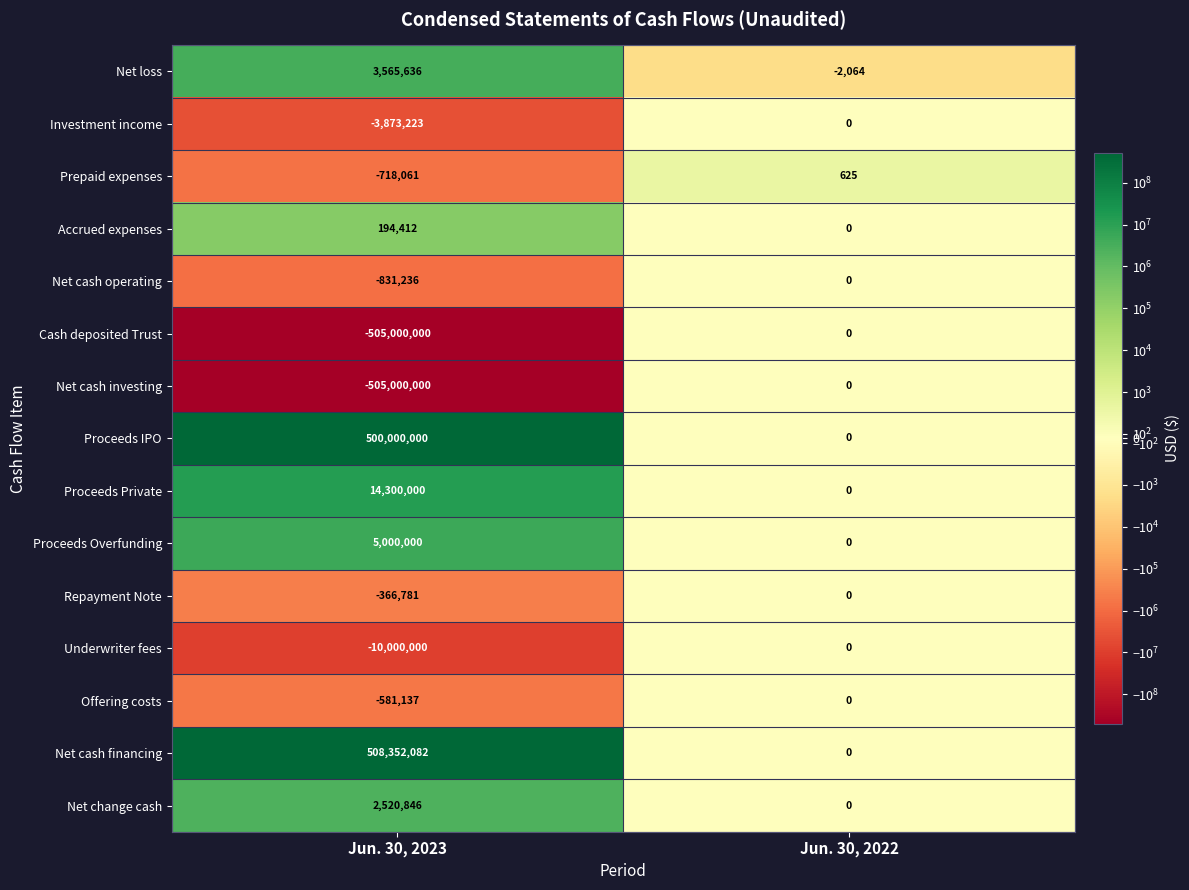

What is the total value across all series at Jun. 30, 2022?

-1439